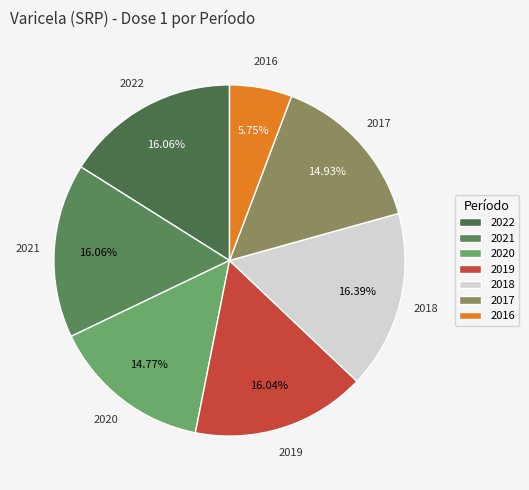

Which has a higher value, 2020 or 2021?

2021